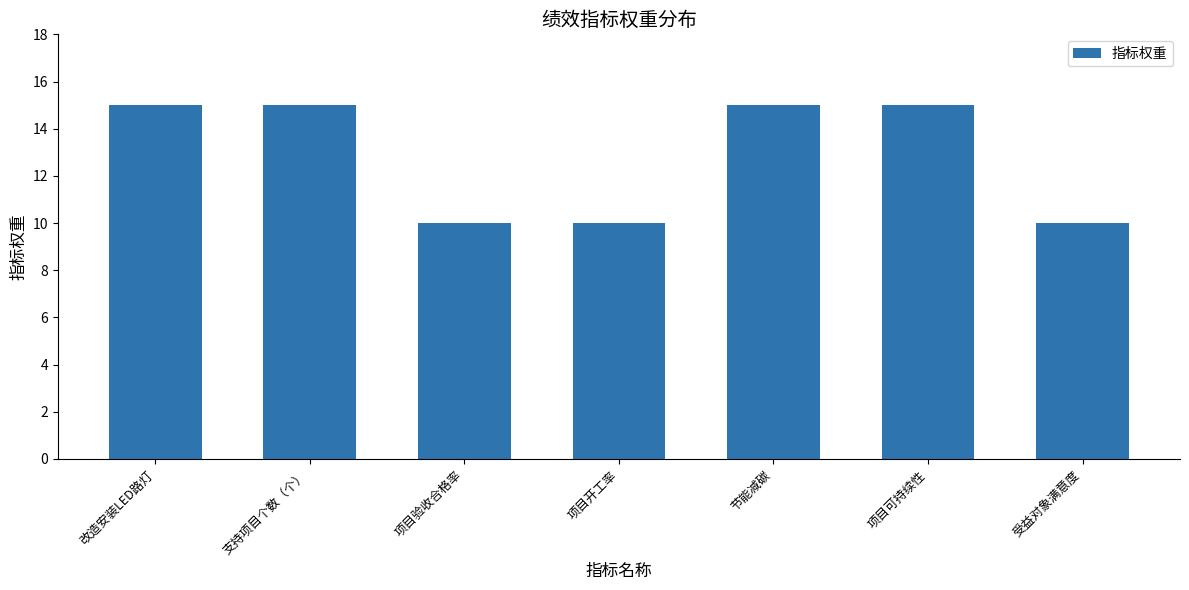

What is the sum of all values?

90